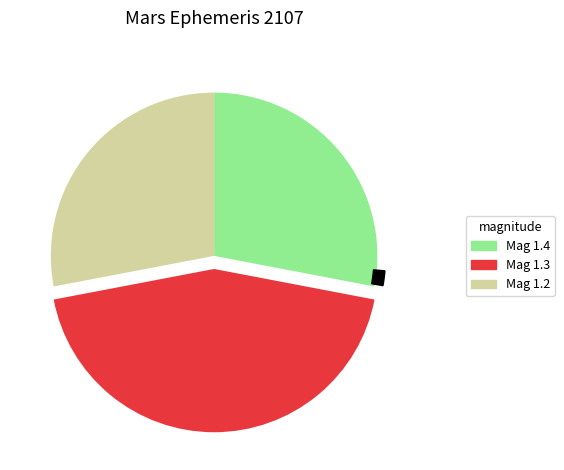

The 1.3 slice represents 55% of the pie. True or false?

False